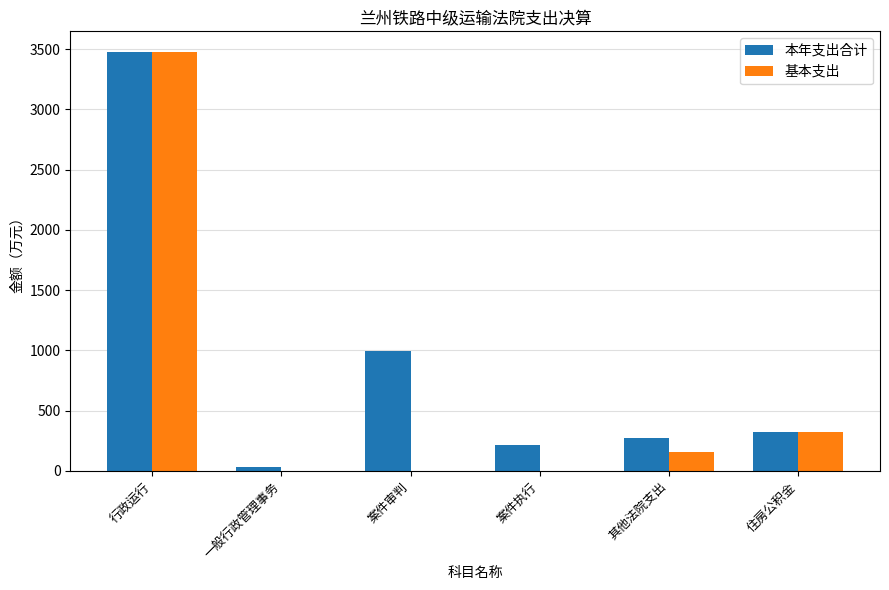

Reading left to right, list all the values displayed in this chart.

本年支出合计: 3473.3	30.0	991.8	217.7	275.9	320.1
基本支出: 3473.3	0.0	0.0	0.0	154.0	320.1